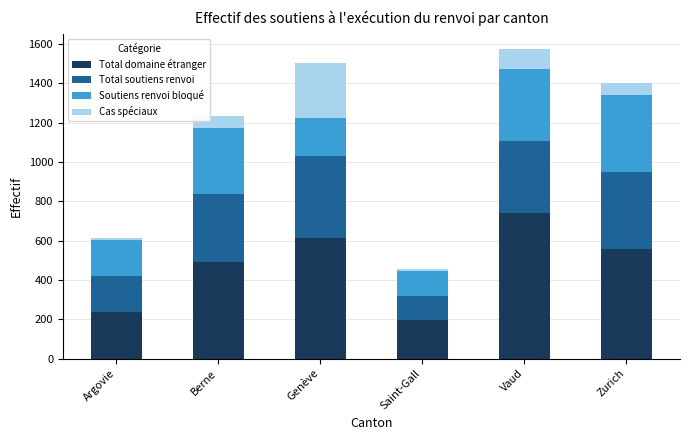

Reading left to right, transcribe the values for Total domaine étranger.

Argovie=237	Berne=491	Genève=614	Saint-Gall=196	Vaud=742	Zurich=558